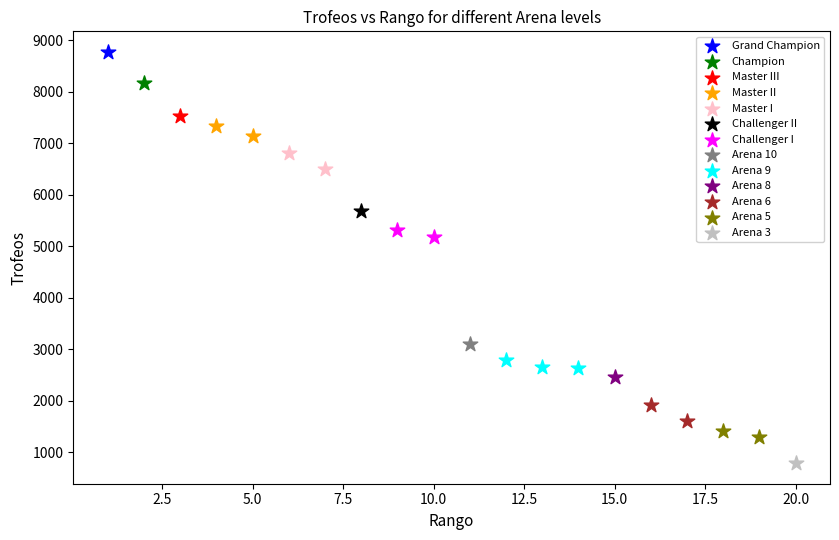

What are all the series names shown in the legend?

Grand Champion, Champion, Master III, Master II, Master I, Challenger II, Challenger I, Arena 10, Arena 9, Arena 8, Arena 6, Arena 5, Arena 3